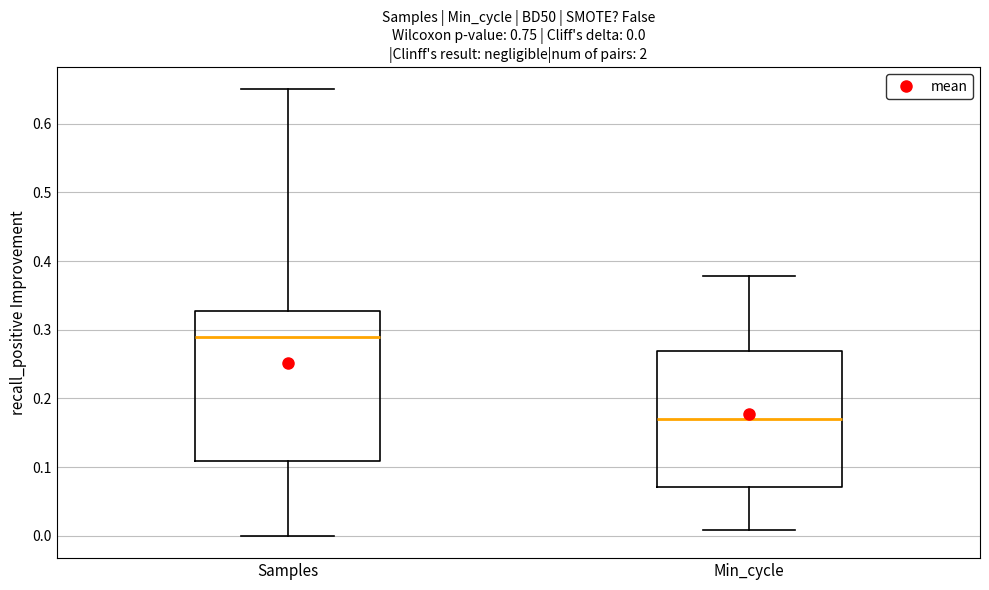

Which box has the highest median line?

Samples